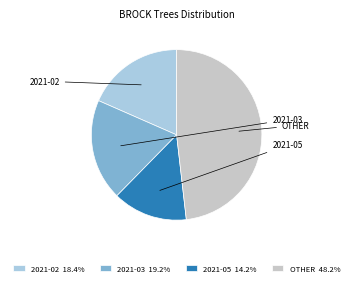

Is the sum of 2021-03 19.2% and 2021-05 14.2% greater than half?

No